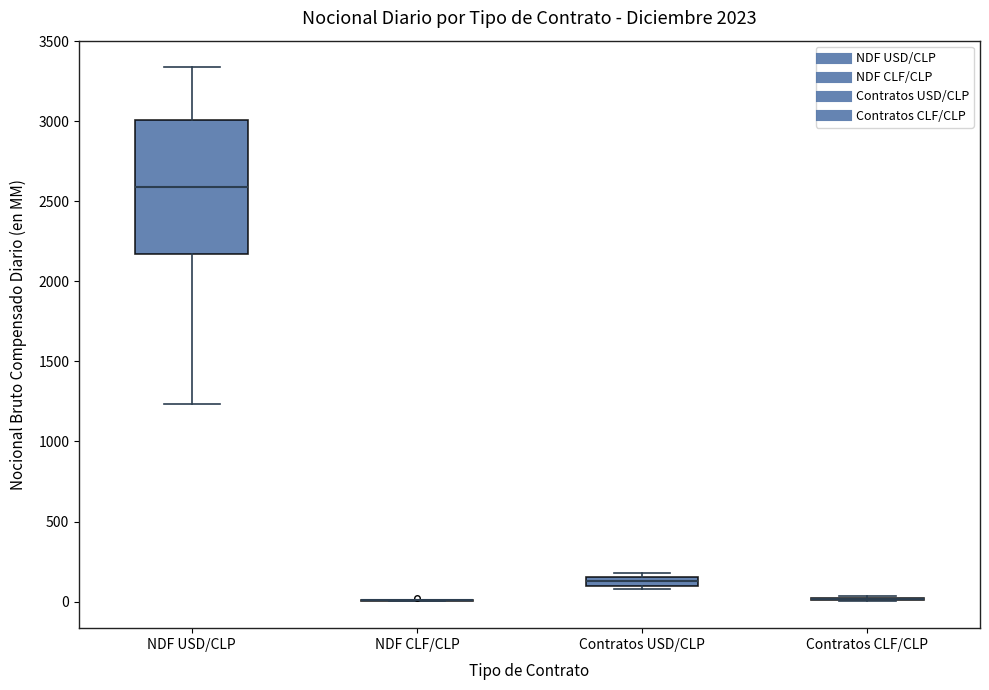

Comparing the boxes themselves (not the whiskers), which one is the tallest?

NDF USD/CLP